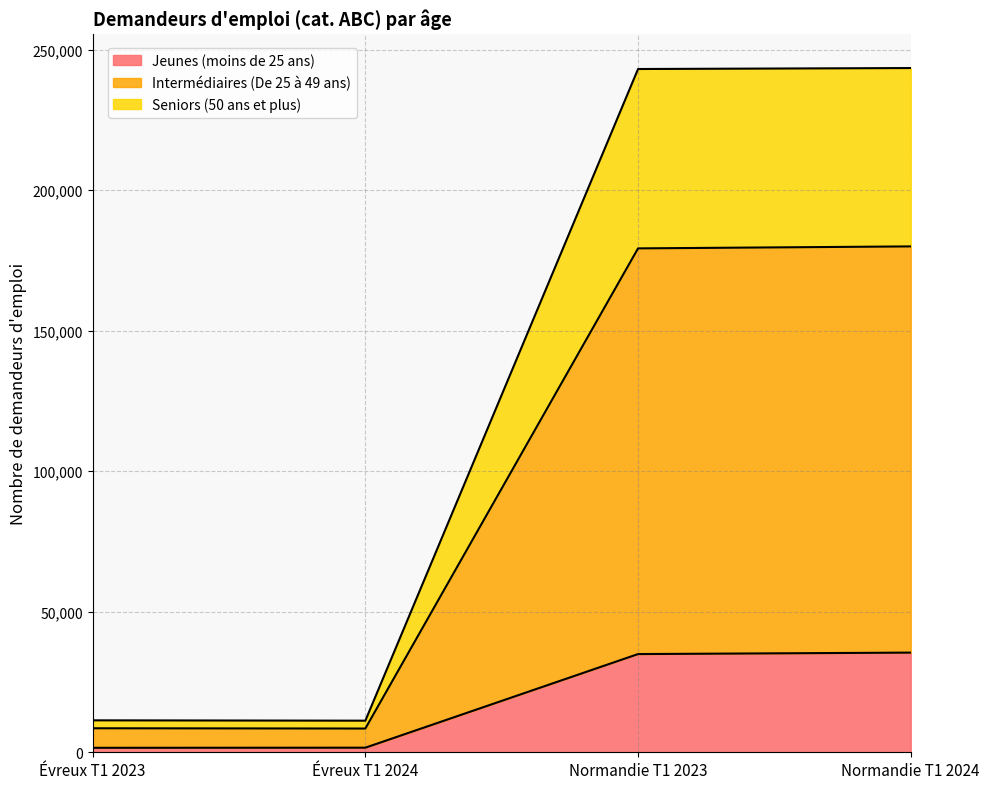

True or false: Intermédiaires (De 25 à 49 ans) and Seniors (50 ans et plus) cross at least once.

False